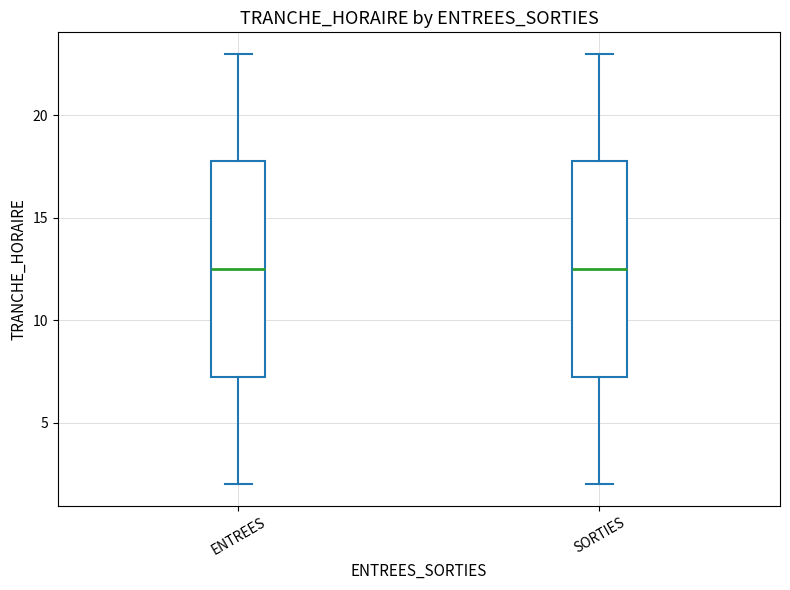

Reading left to right, transcribe this box plot: for each box, give where its median line is, the range the box spans, and where its two whiskers end, as read against the y-axis. The values are not printed on the chart, so give them approximately, as read against the axis.

ENTREES: median 12.5, box 7.5 to 18.0, whiskers 2.0 to 23.0
SORTIES: median 12.5, box 7.5 to 18.0, whiskers 2.0 to 23.0